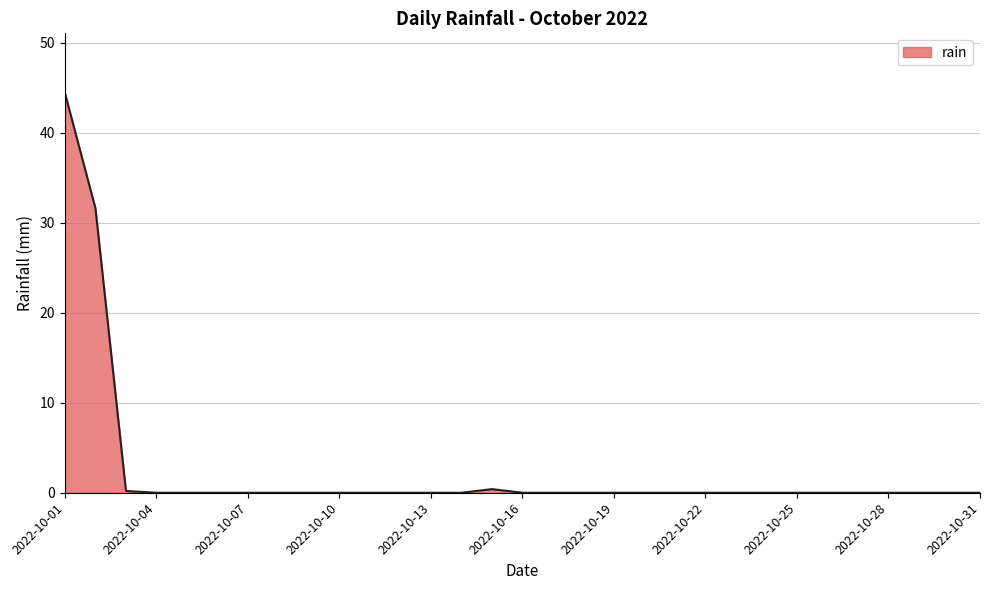

What is the difference between the maximum and minimum values?

44.4